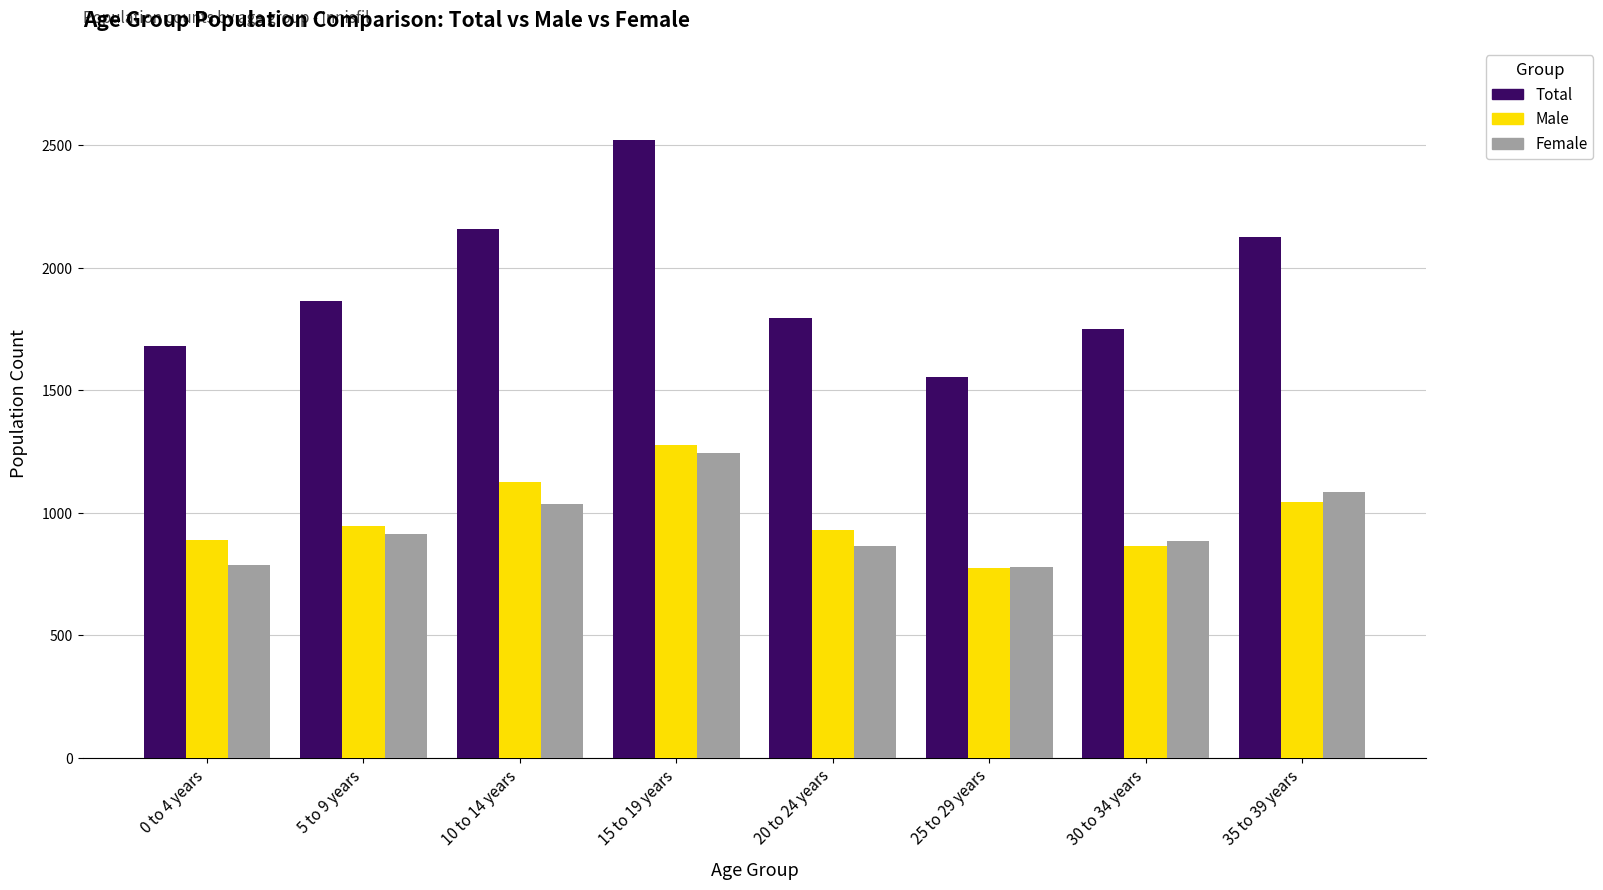

What are all the series names shown in the legend?

Total, Male, Female